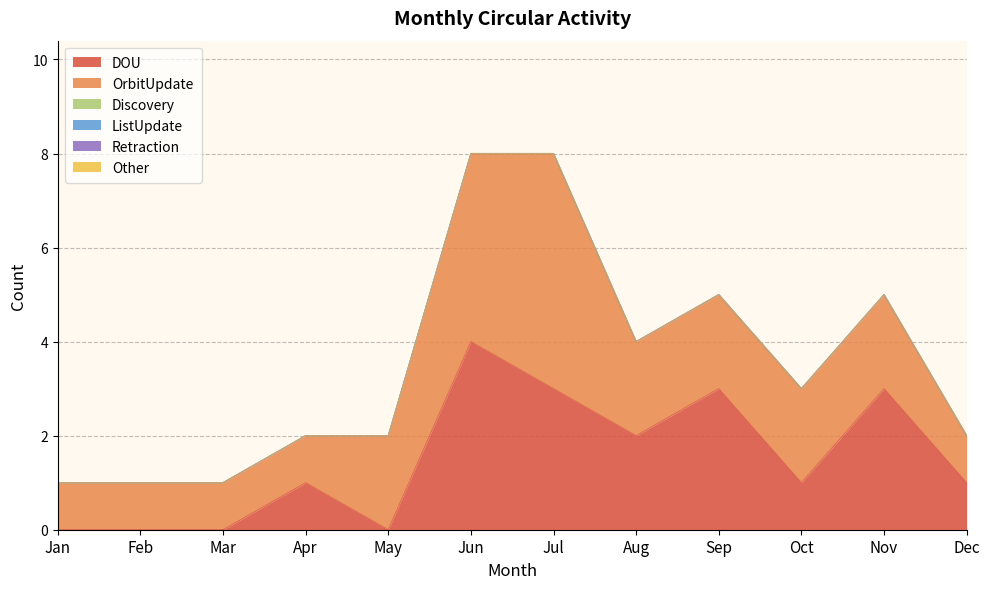

At which category is the sum across all series the highest?

Jun